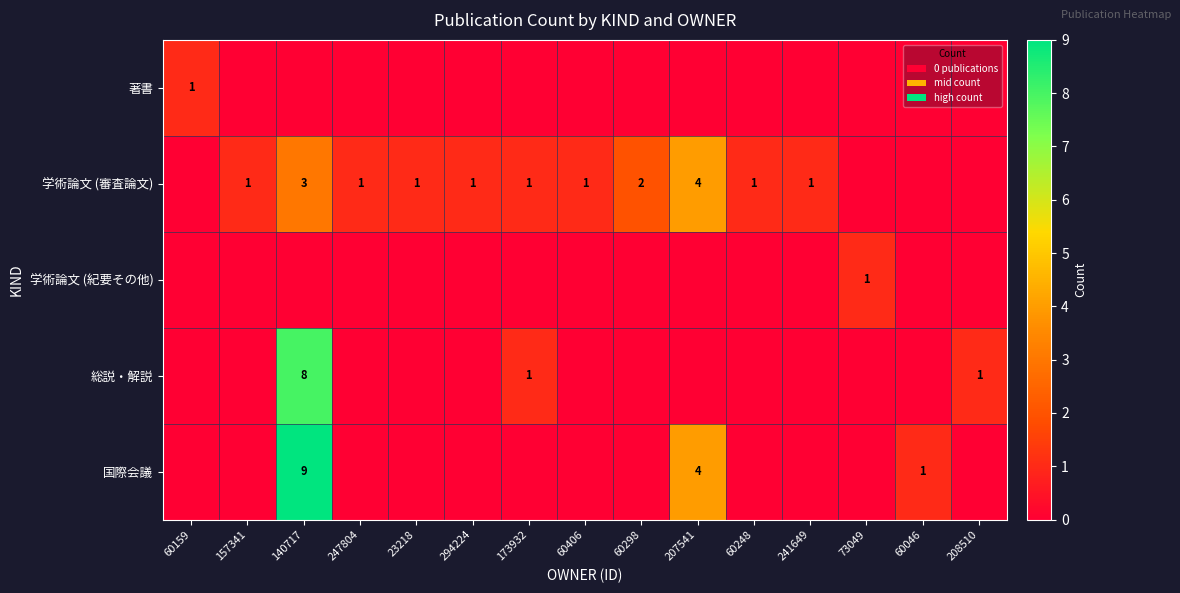

What is the total value across all series at 23218?

1